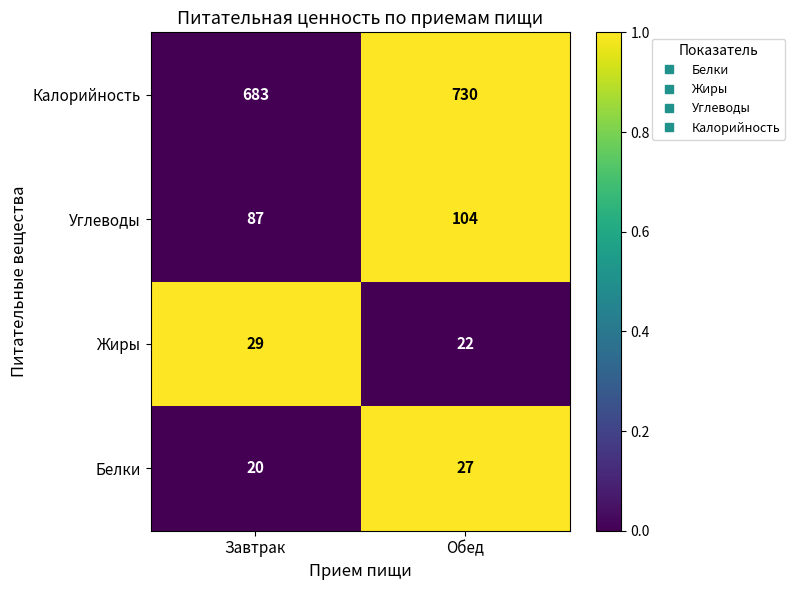

The Белки series shows 20 at Завтрак. True or false?

True